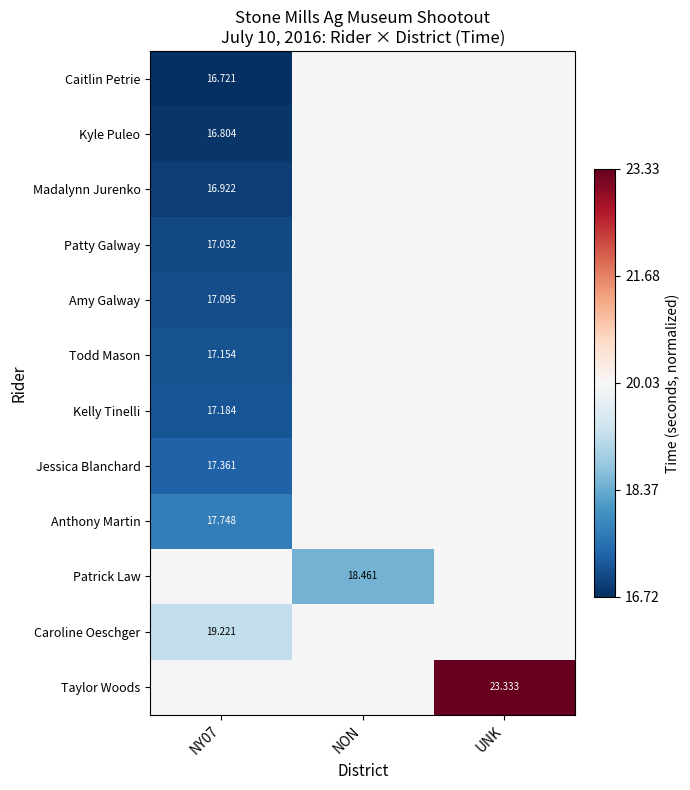

Which series has the largest range (max minus min)?

Caitlin Petrie